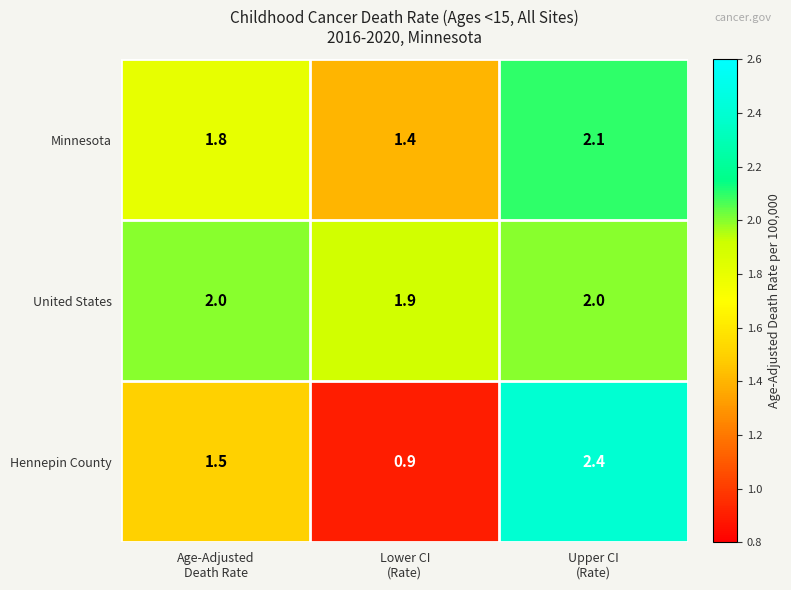

What is the maximum value shown in the chart?

2.4